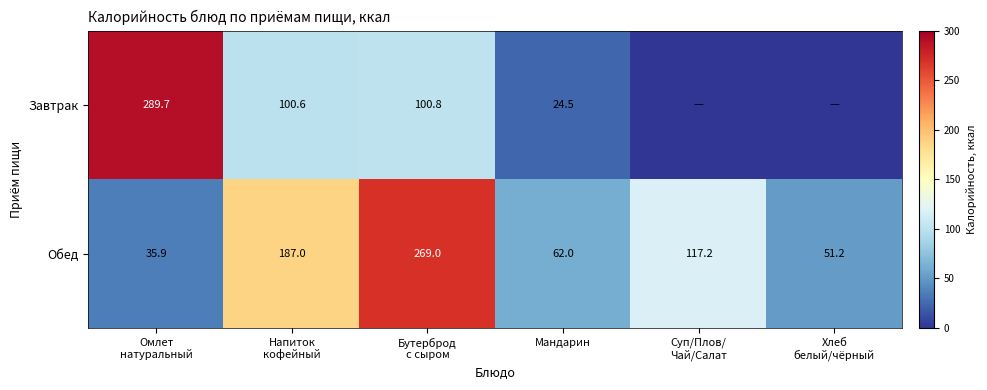

What is the difference between the maximum and minimum values in the Обед series?

233.1